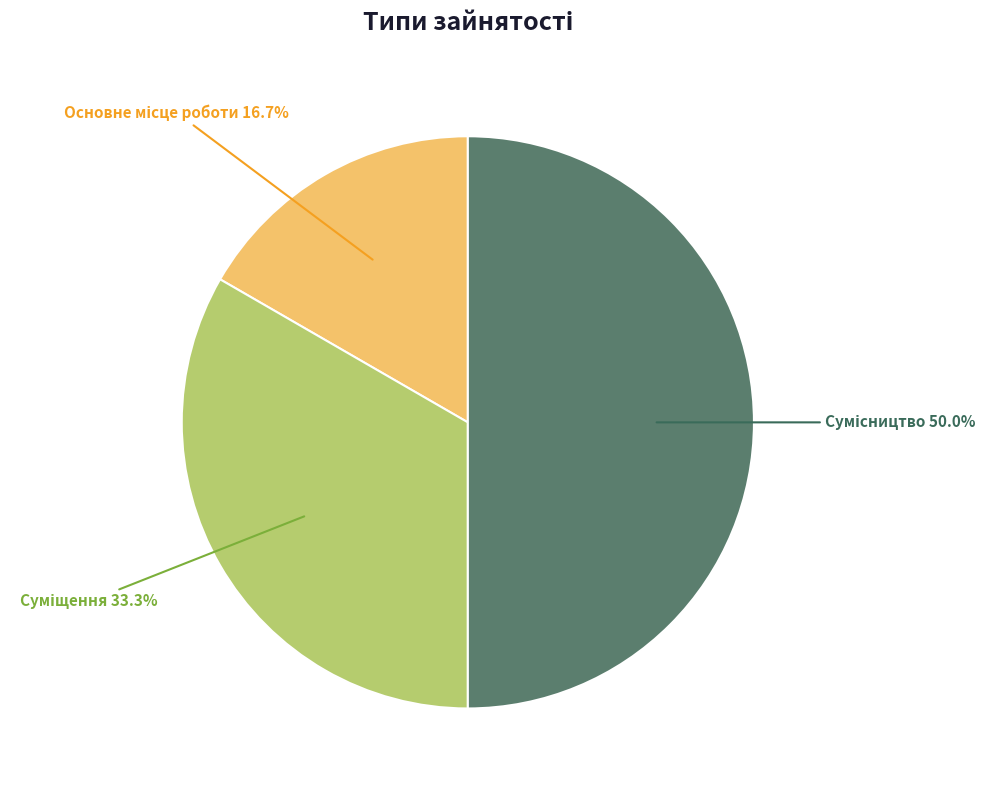

What percentage is the Основне місце роботи slice, to the nearest percent?

17%